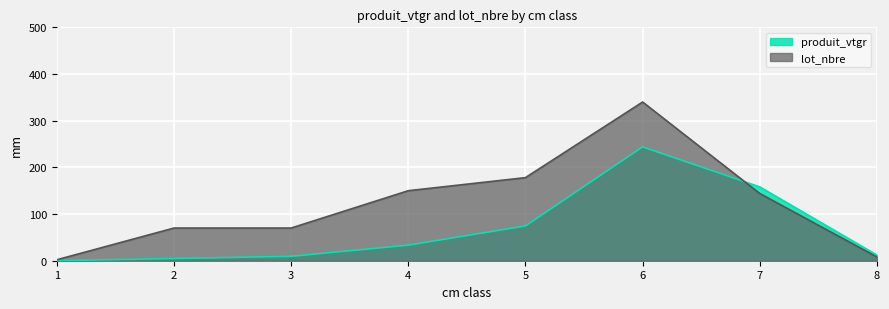

Which series has the largest range (max minus min)?

lot_nbre